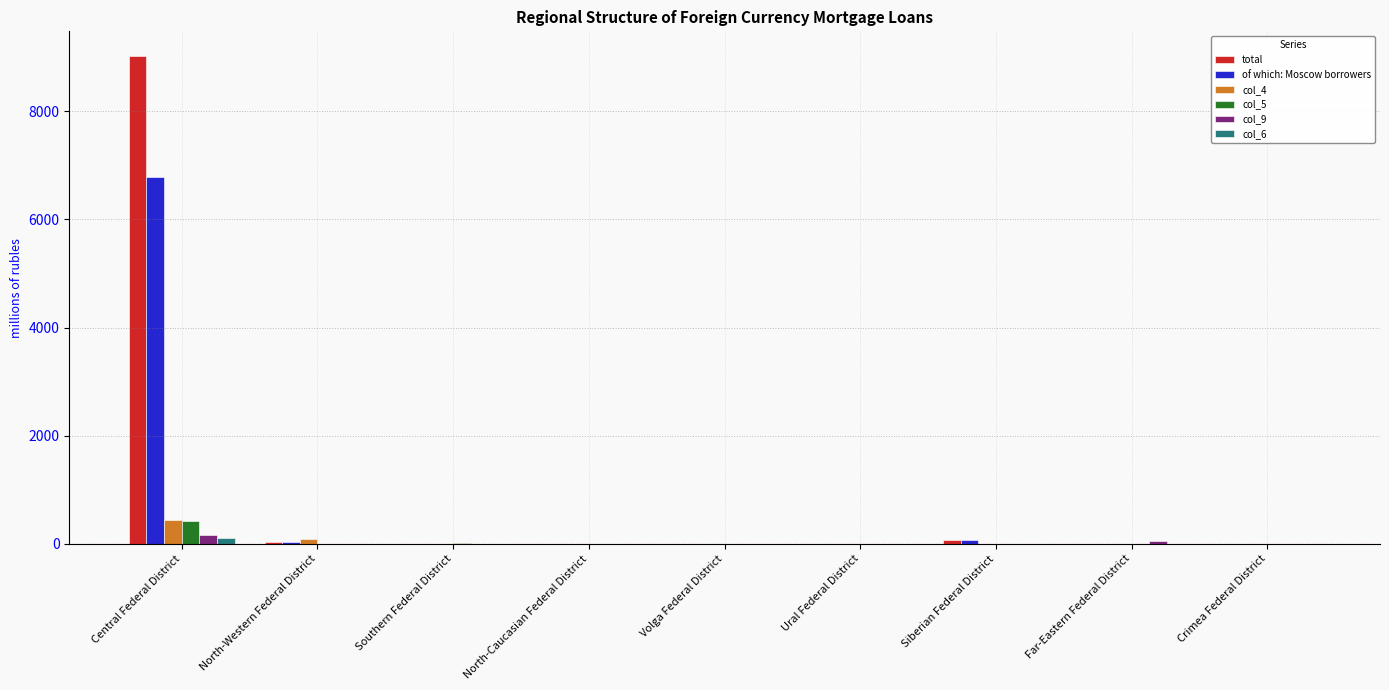

What are all the series names shown in the legend?

total, of which: Moscow borrowers, col_4, col_5, col_9, col_6